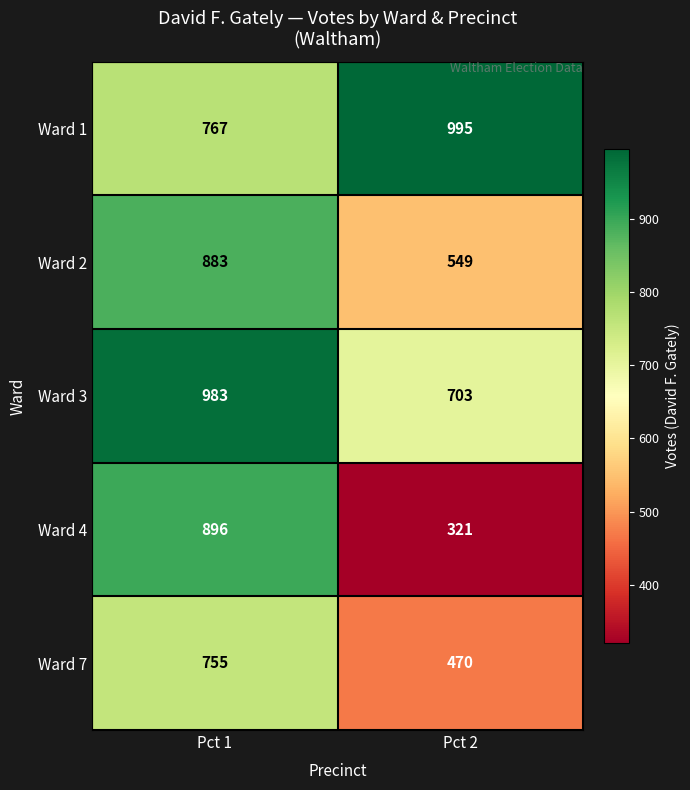

What is the sum of the Ward 1 values at Pct 1 and Pct 2?

1762